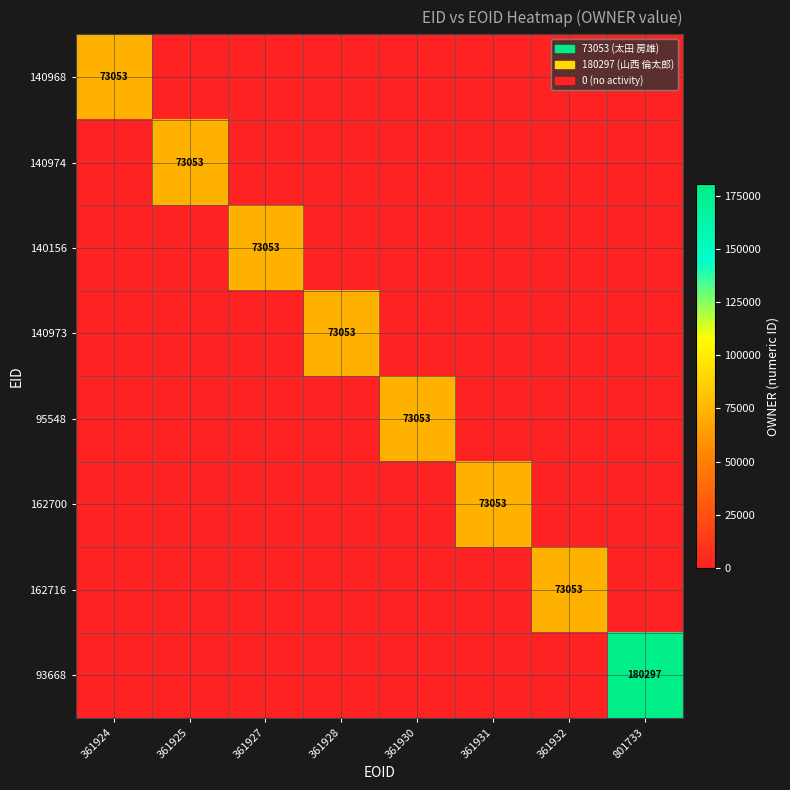

Which series has the largest total across all categories?

93668